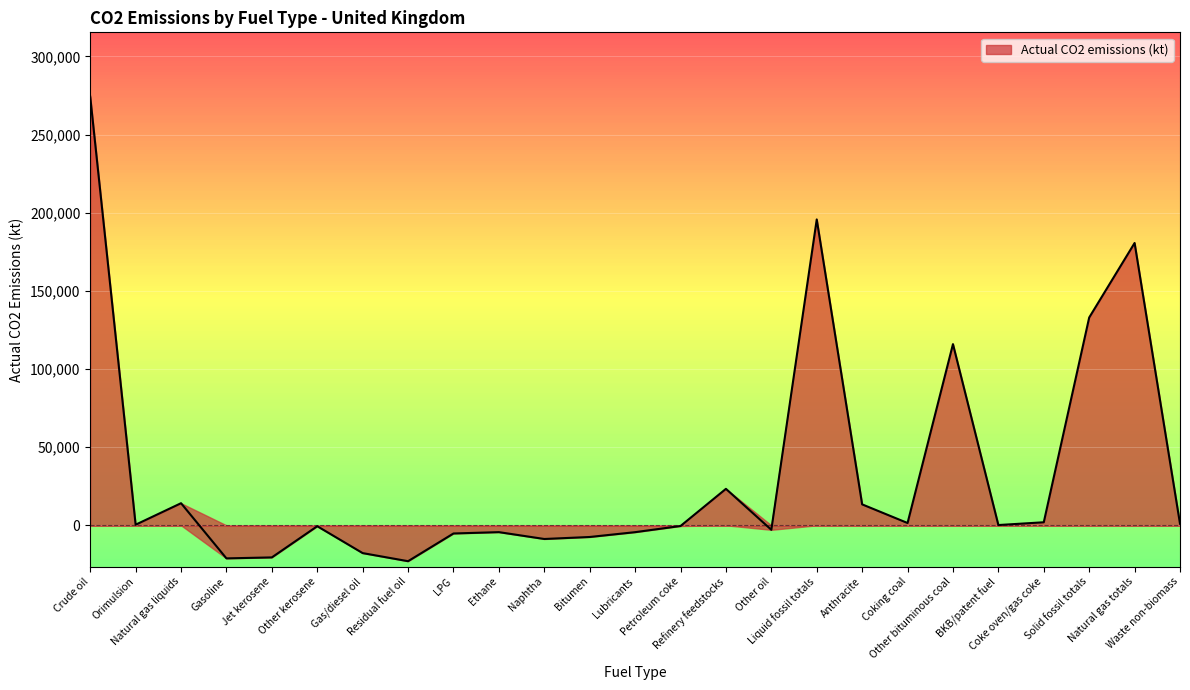

The value at Residual fuel oil is -31770.6. True or false?

False